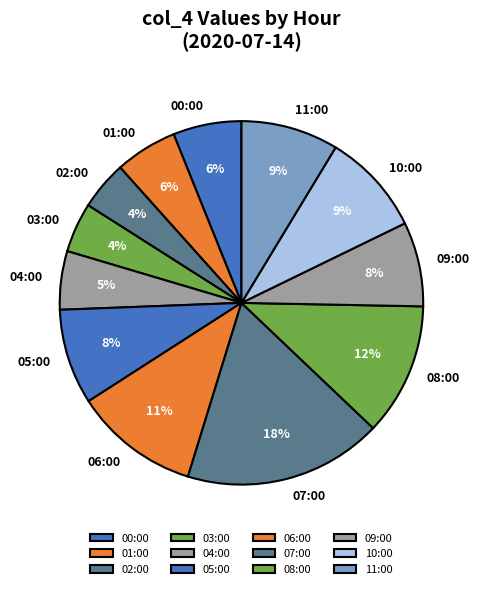

Count the number of slices in the pie.

12